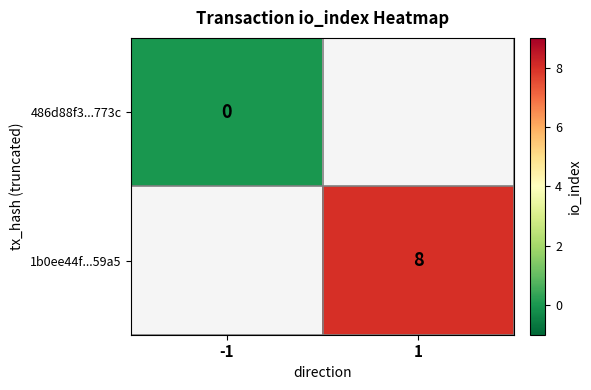

How many series are shown in this chart?

2